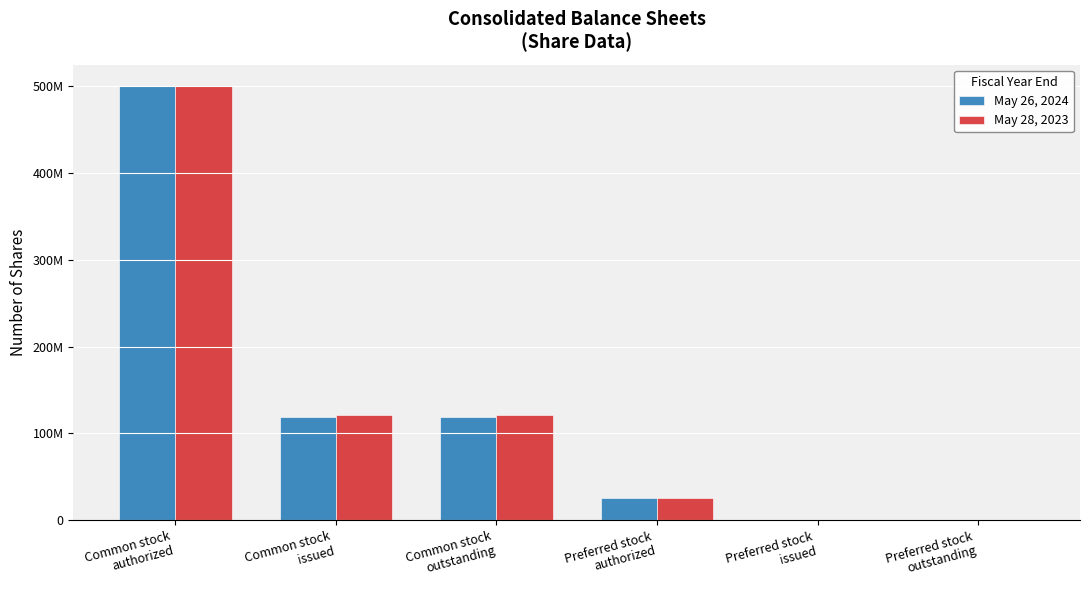

What are all the series names shown in the legend?

May 26, 2024, May 28, 2023